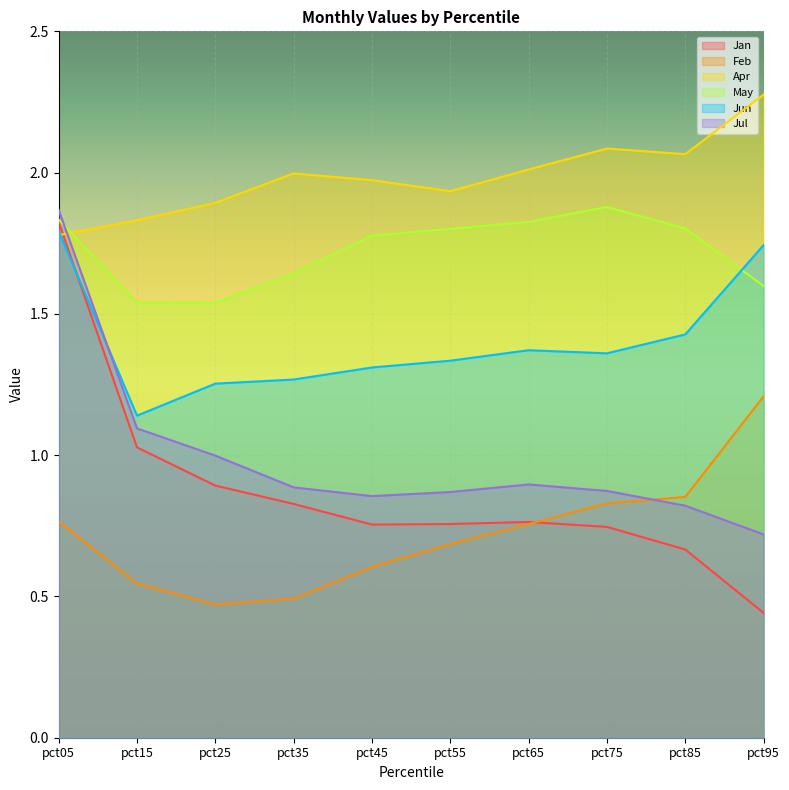

What is the value of the Jul point at the 2nd from the left?

1.1